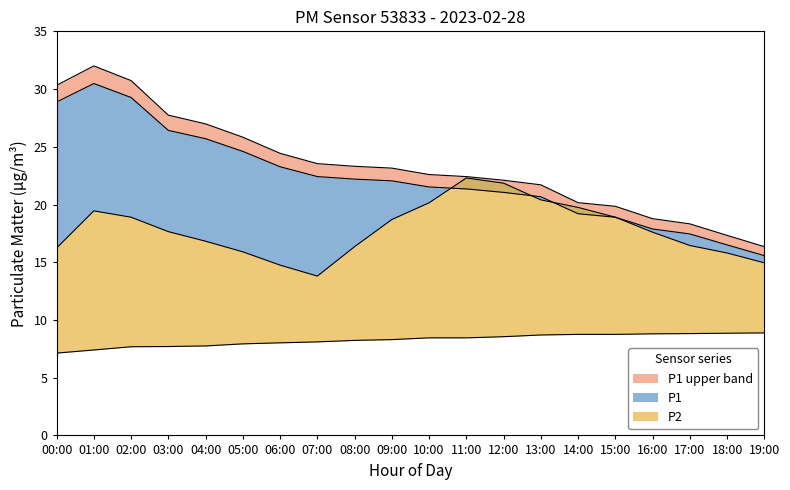

How many lines are shown in the chart?

4